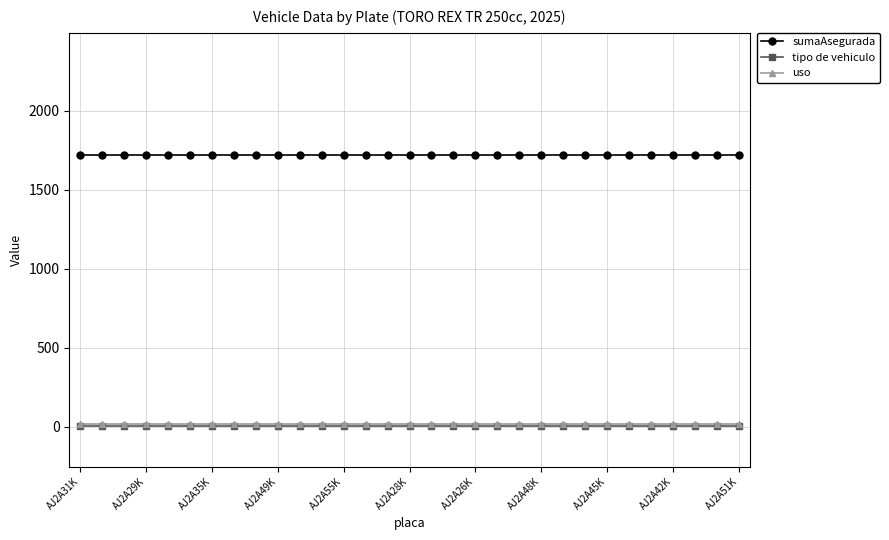

How many categories are shown in the chart?

31